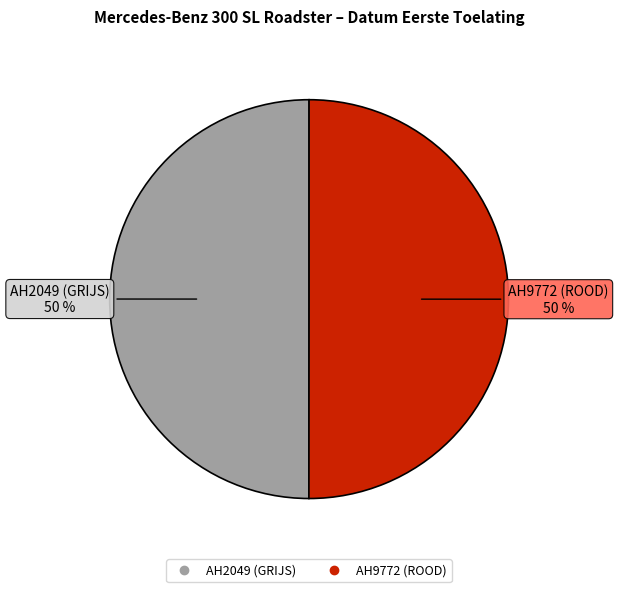

Is it true that AH9772 (ROOD) is 44% of the pie?

False